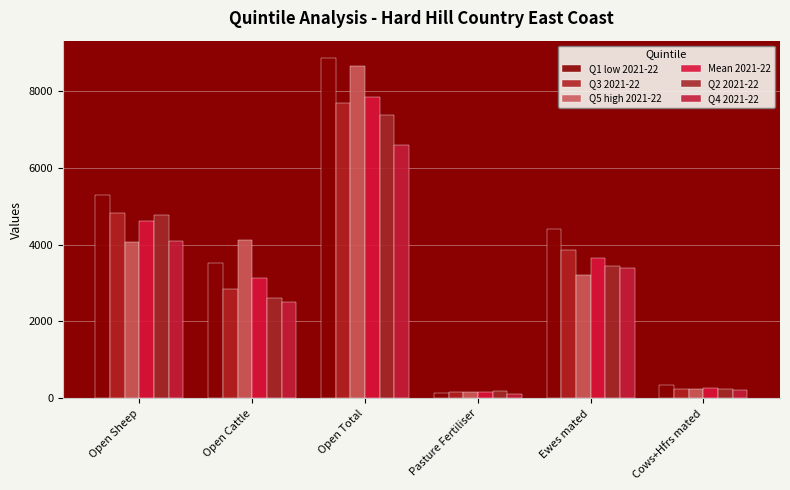

What is the label of the 5th bar from the left?

Ewes mated